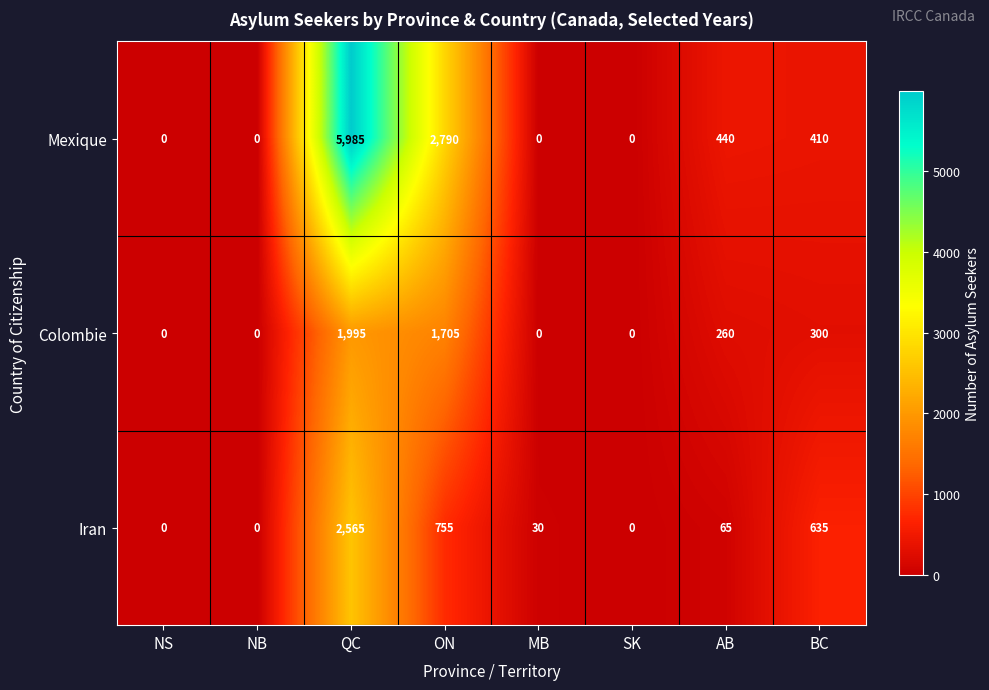

Which series has the largest range (max minus min)?

Mexique